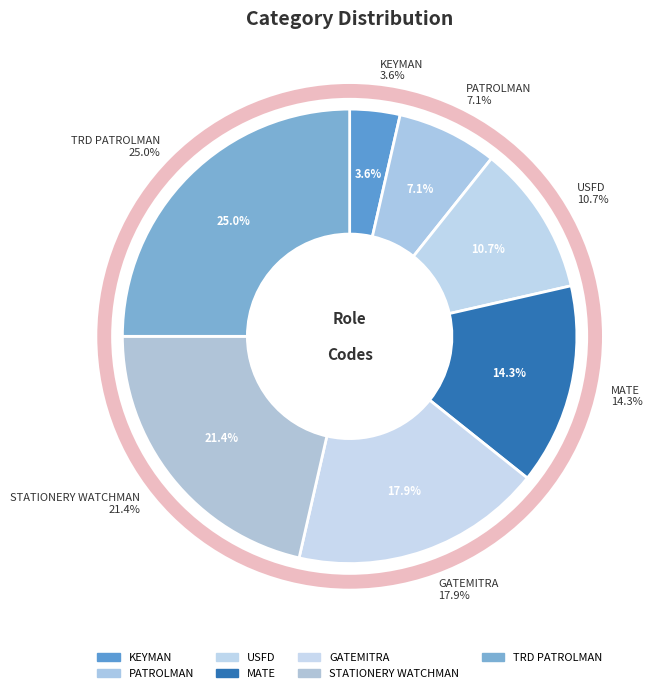

Which slice is the smallest?

KEYMAN